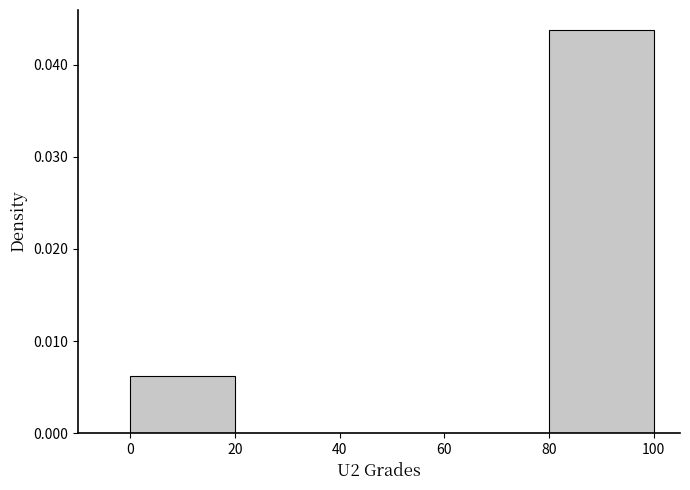

What is the height of the bar covering 0 to 20 on the x-axis? The values are not printed on the chart, so give them approximately, as read against the axis.

0.006